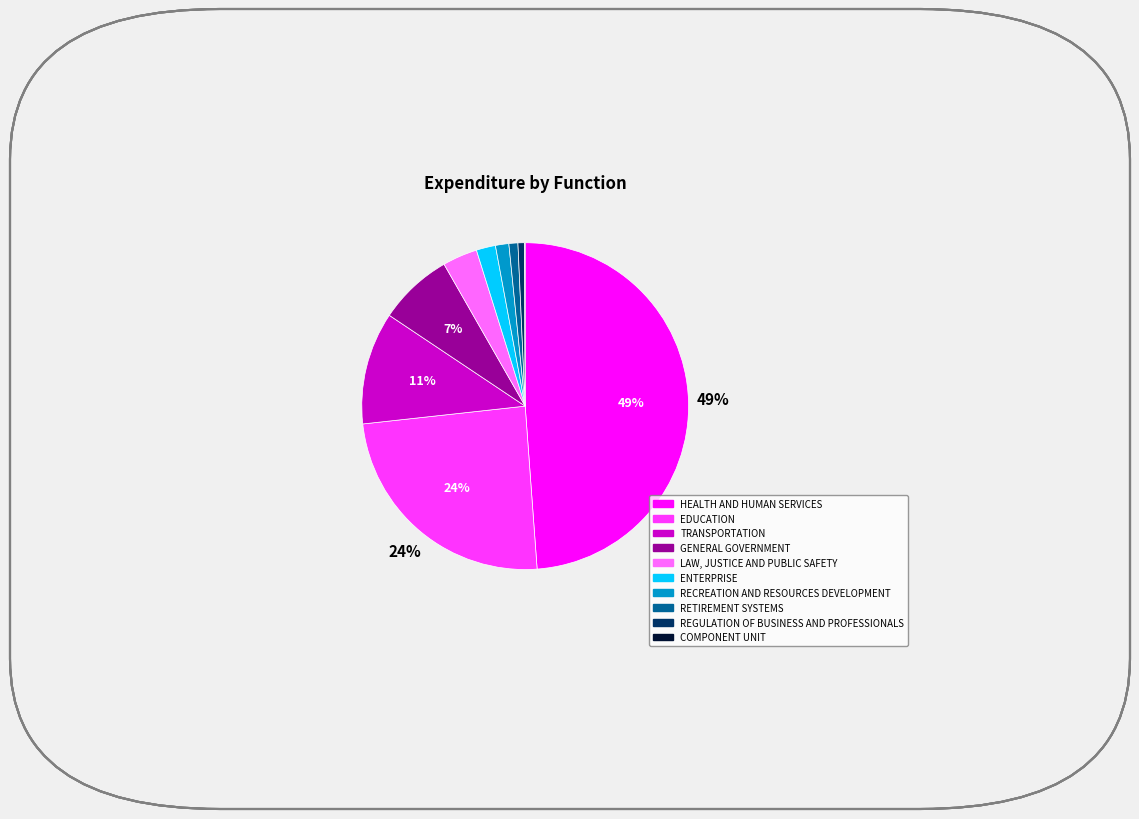

Is it true that GENERAL GOVERNMENT is 7% of the pie?

True